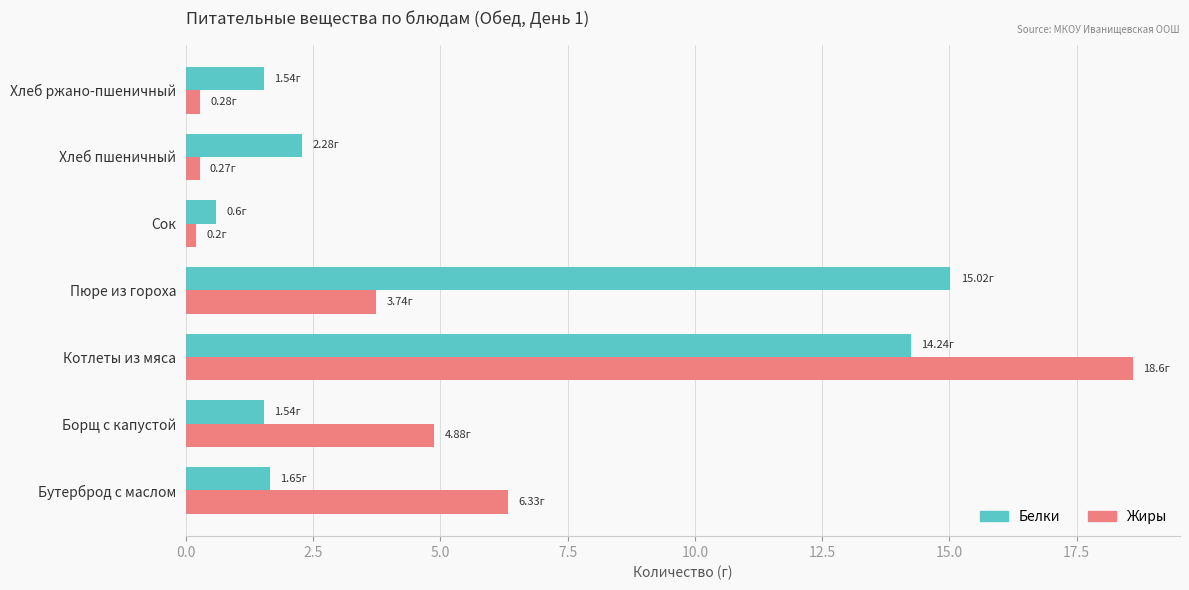

Which label corresponds to the largest value in the chart?

Котлеты из мяса